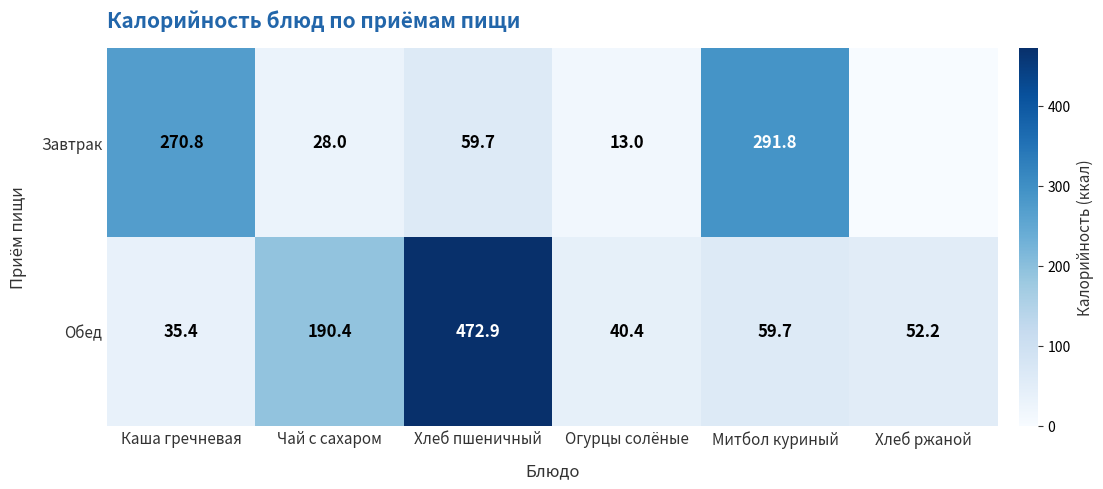

Is the value of Завтрак at Каша гречневая greater than the value of Обед at Хлеб пшеничный?

No